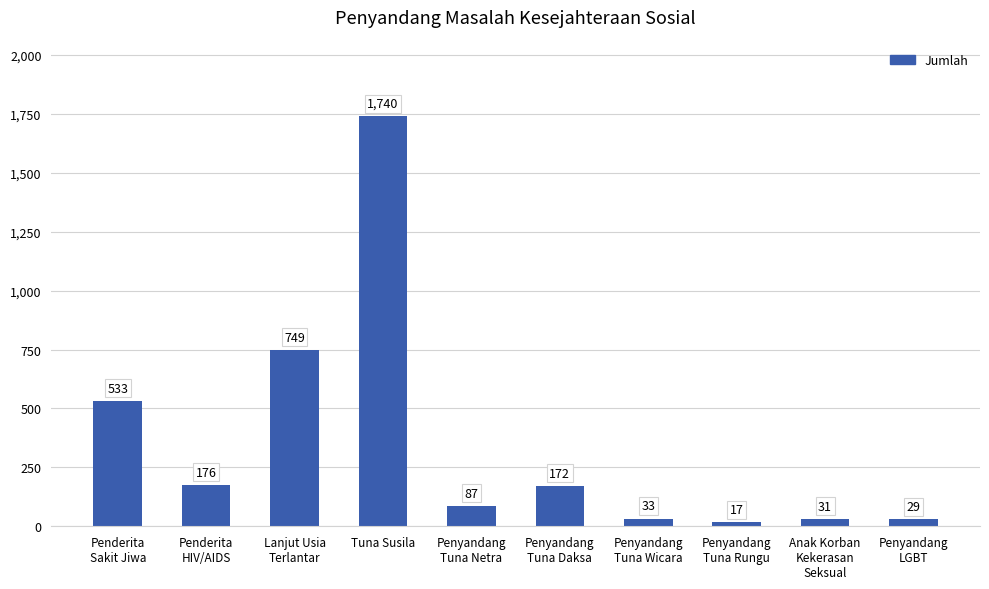

What is the value of the 4th bar from the left?

1740